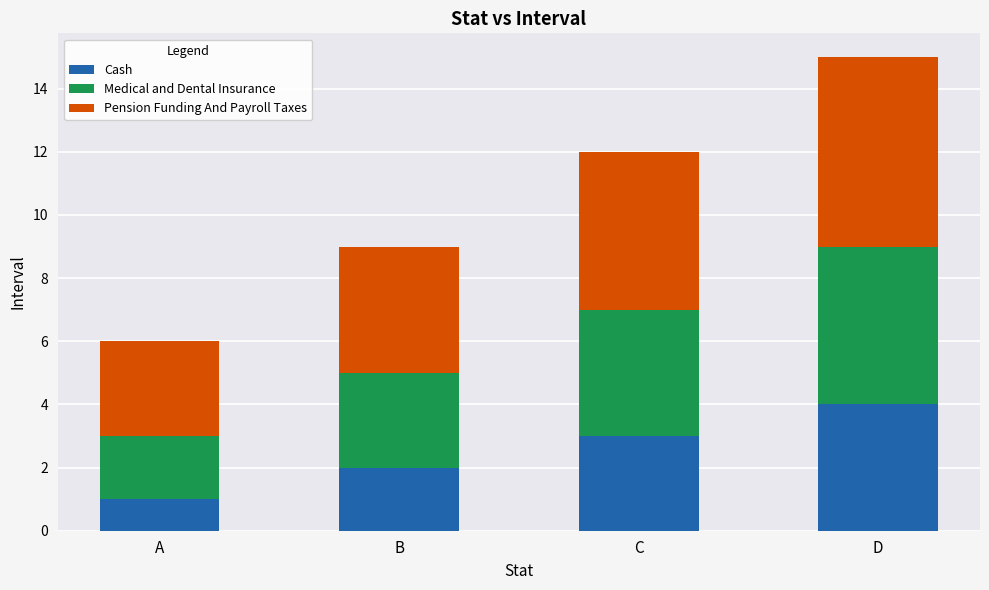

What is the approximate value of Cash at C?

3